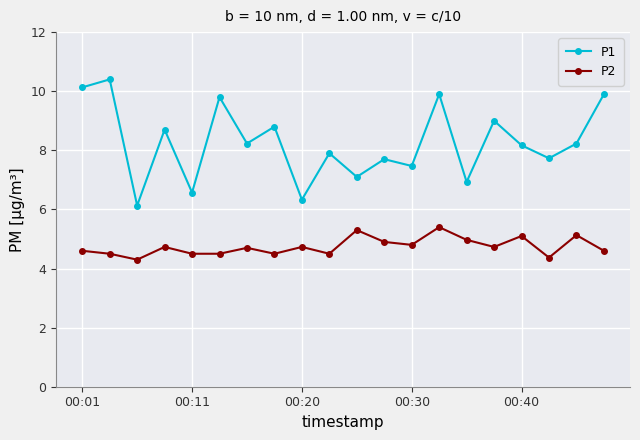

Which series has the largest range (max minus min)?

P1